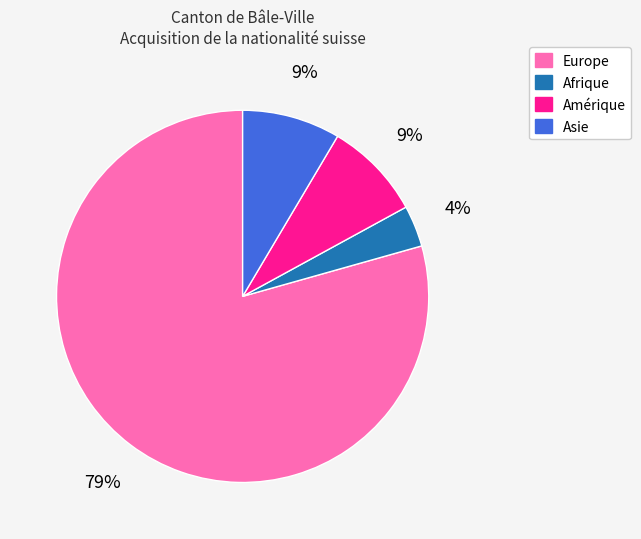

Does any single category account for the majority?

Yes